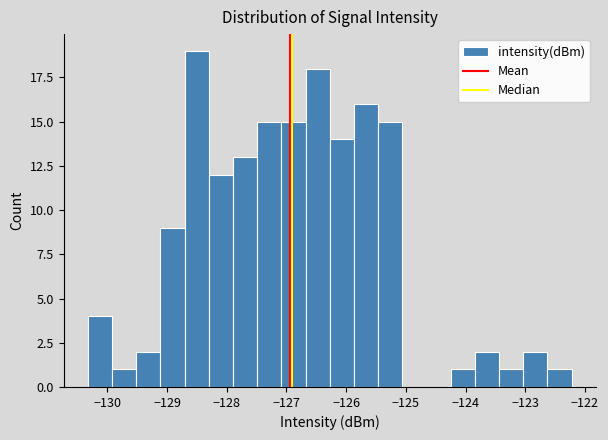

Which range on the x-axis has the tallest bar?

-128.7 to -128.3